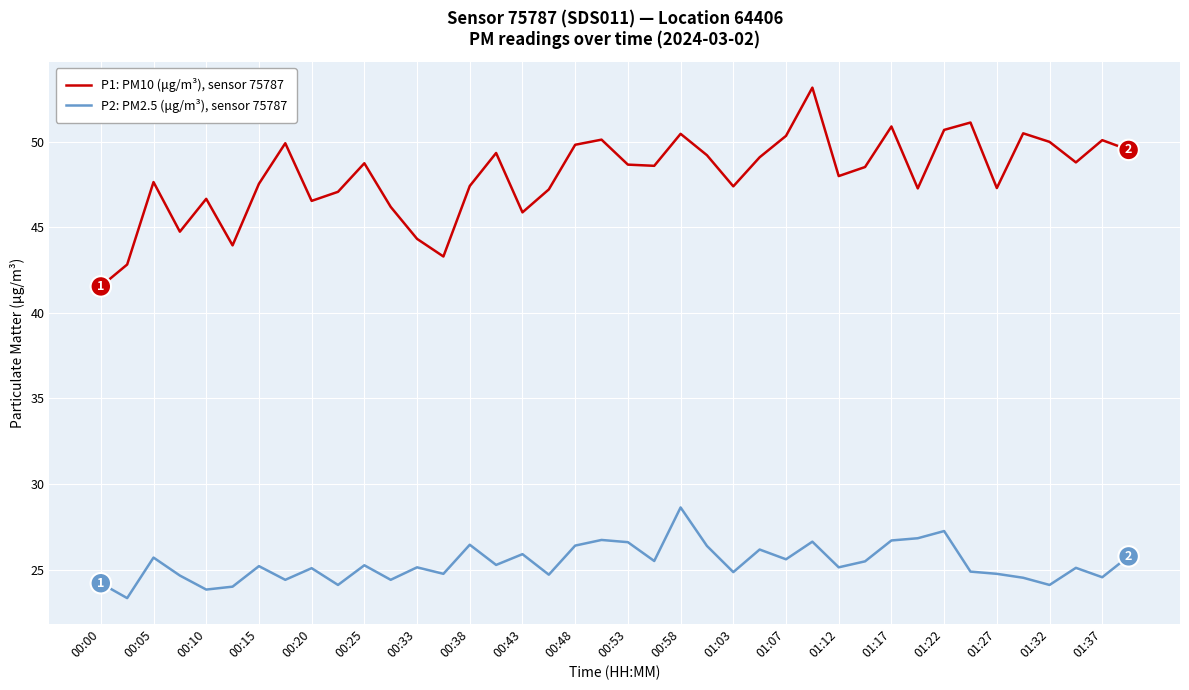

True or false: P1: PM10 (μg/m³), sensor 75787 and P2: PM2.5 (μg/m³), sensor 75787 cross at least once.

False